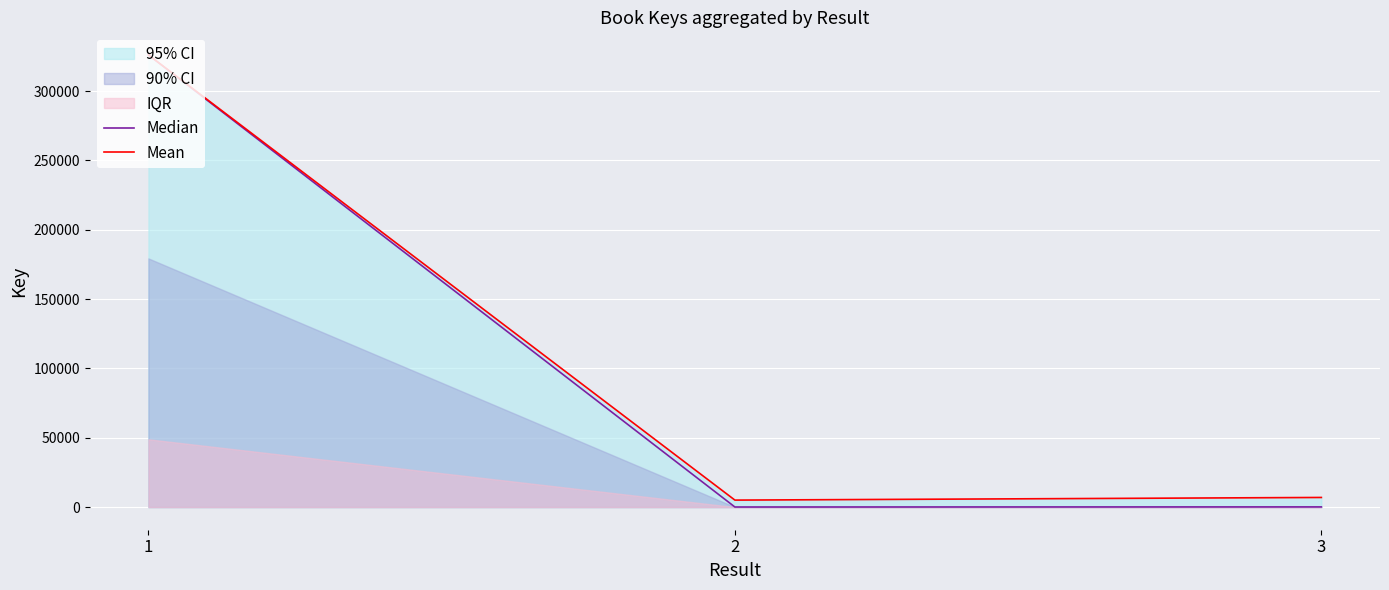

What is the difference between the Median values at 1 and 2?

325957.5